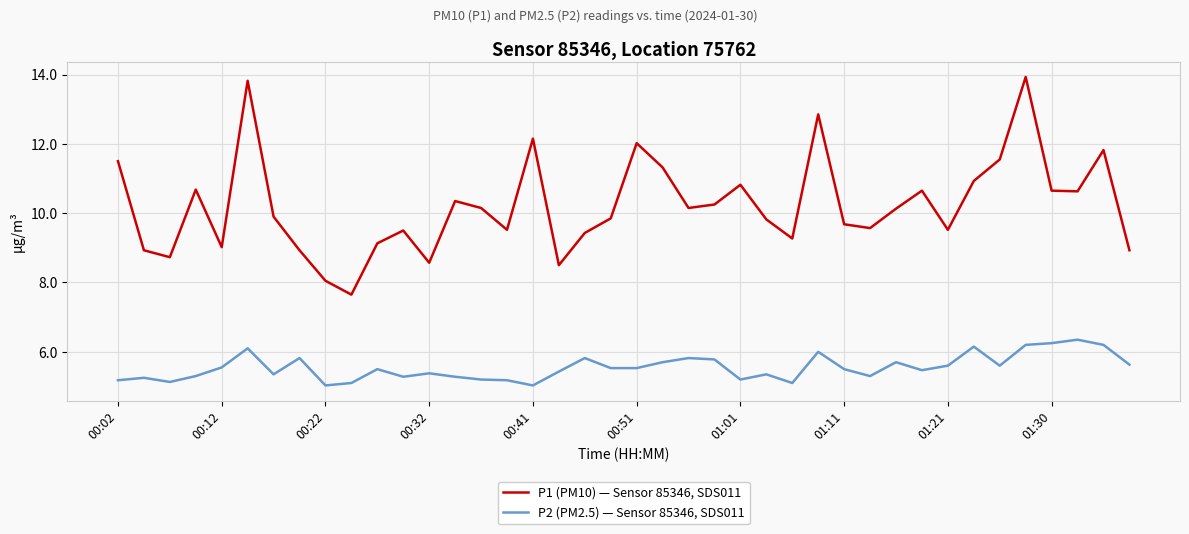

True or false: P2 (PM2.5) — Sensor 85346, SDS011 and P1 (PM10) — Sensor 85346, SDS011 intersect in this chart.

False